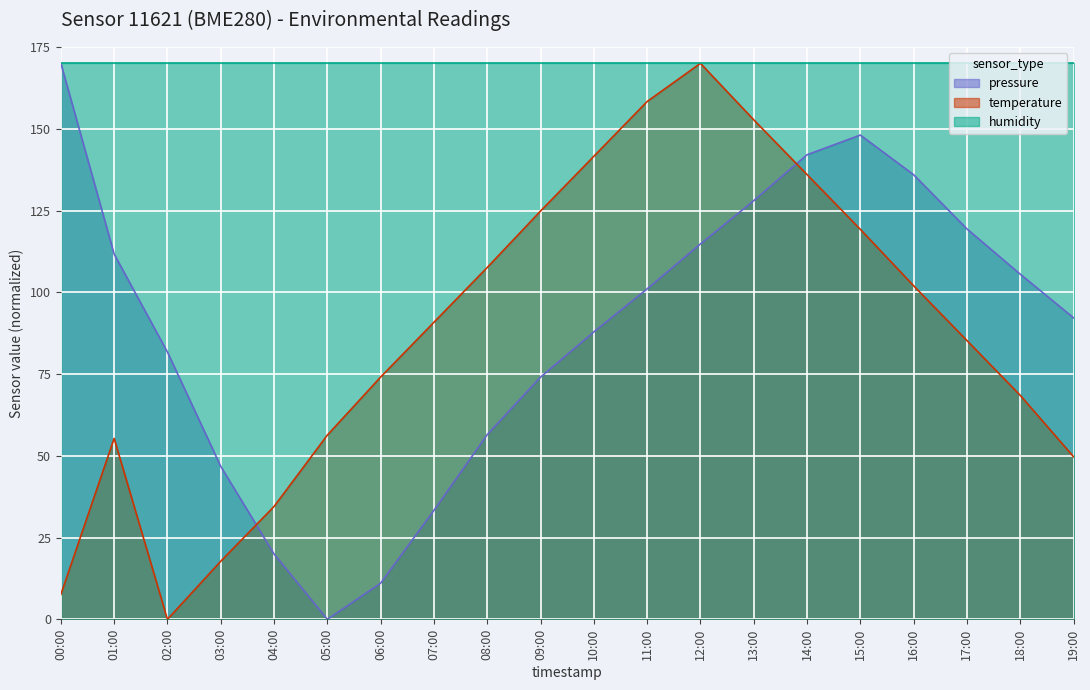

At how many categories does at least one series exceed 146?

20